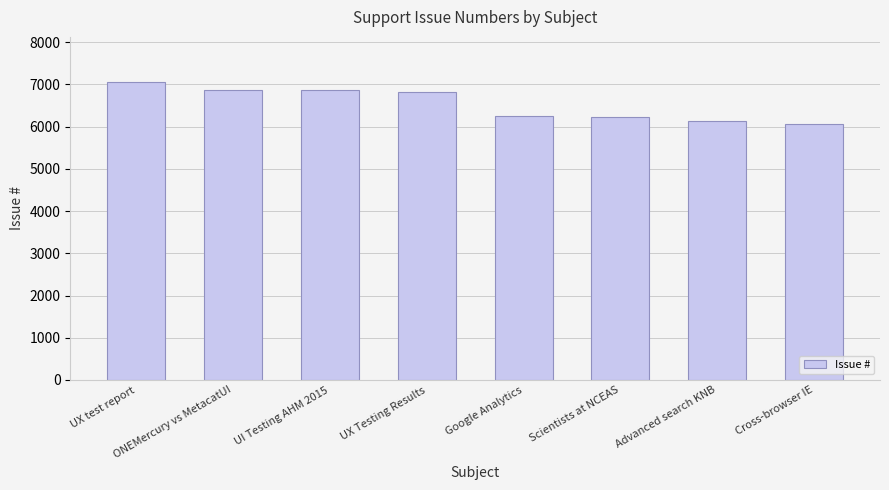

What is the maximum value shown in the chart?

7066